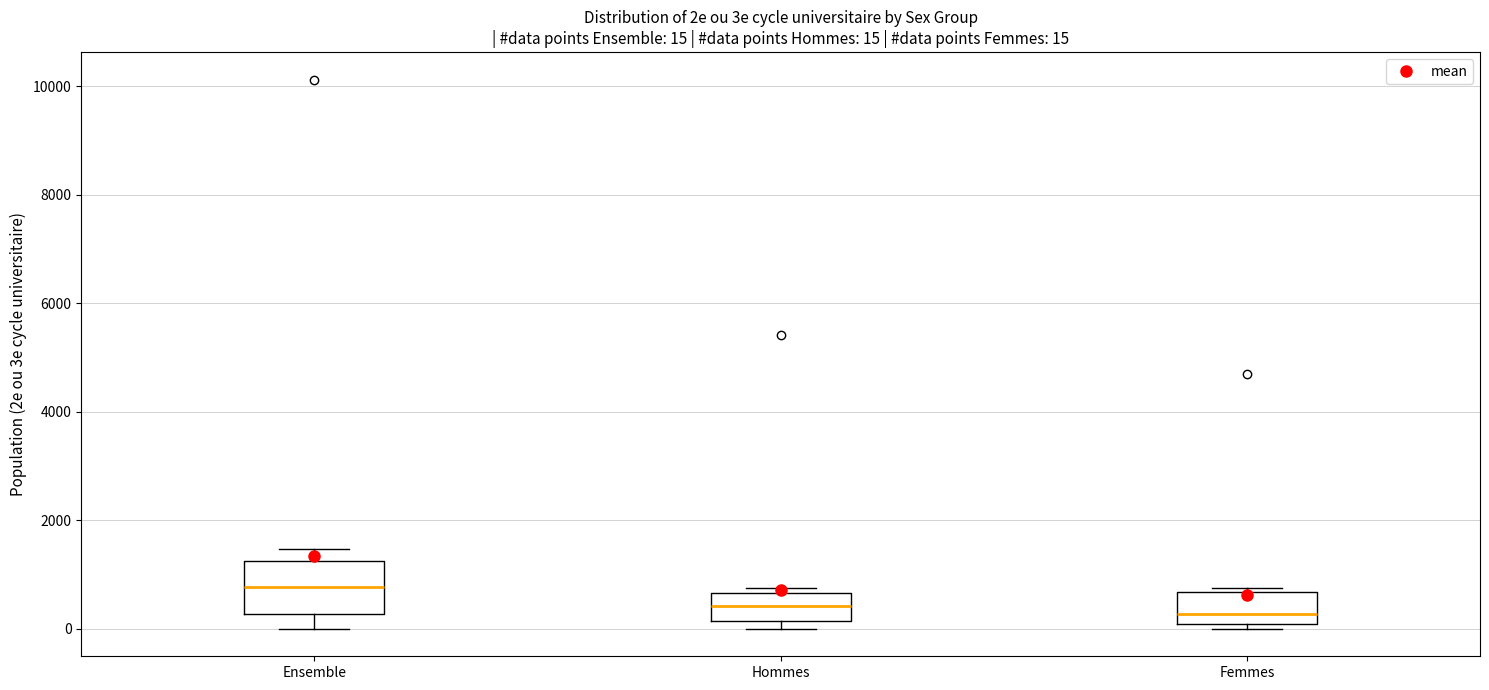

Which box's median line is the highest?

Ensemble